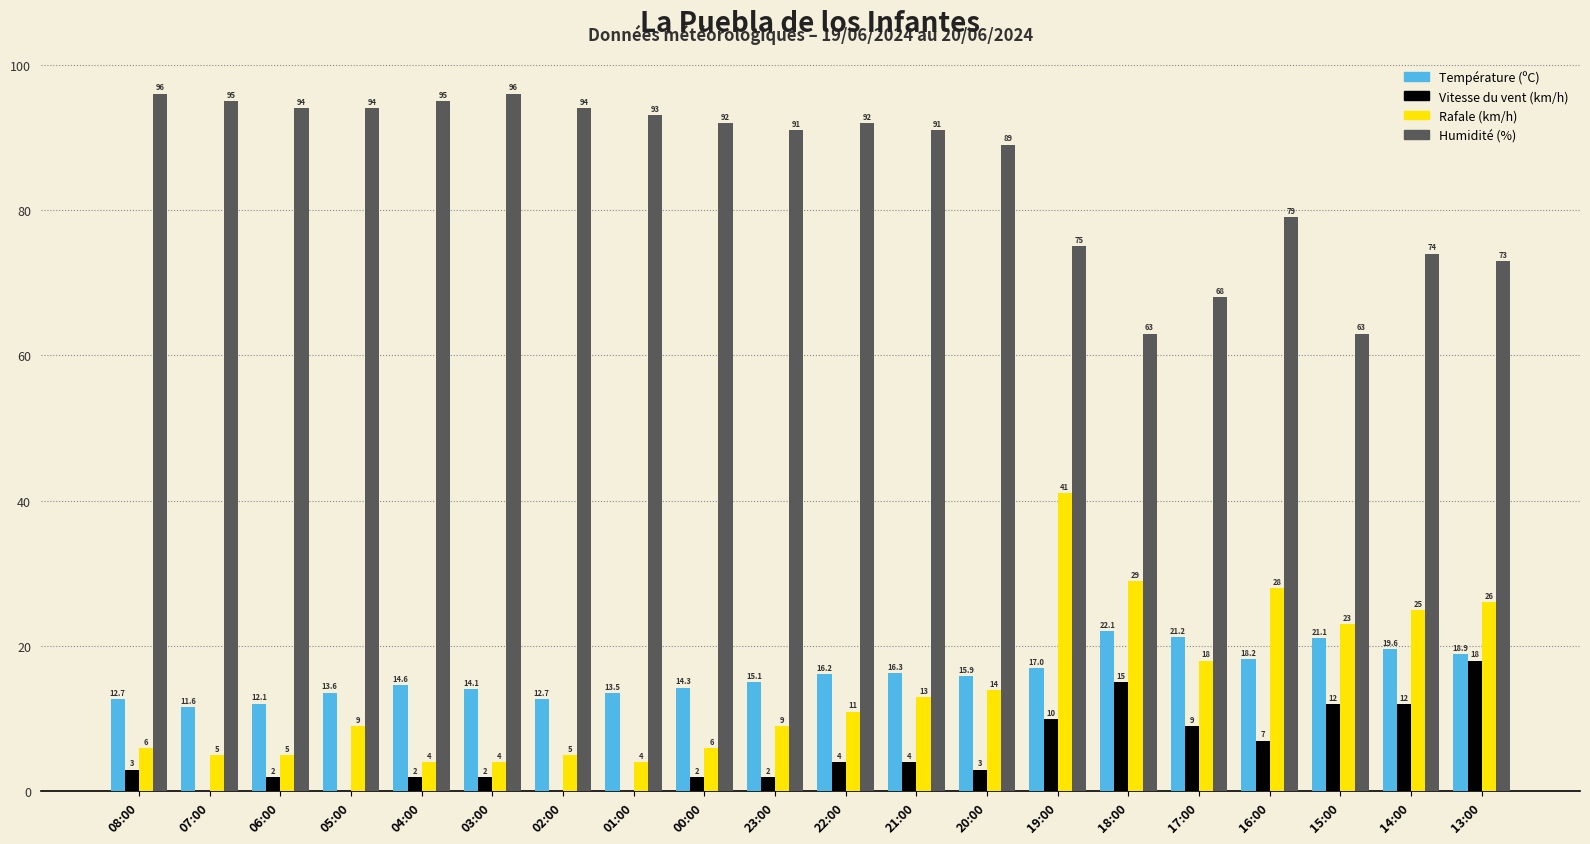

The Vitesse du vent (km/h) series shows 20.7 at 14:00. True or false?

False